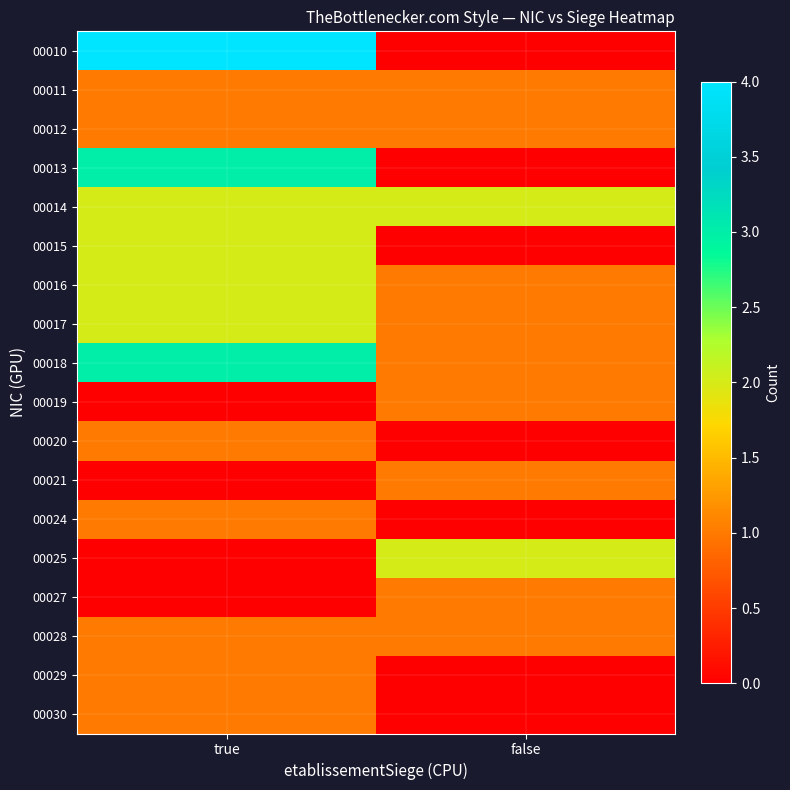

List the series in order of their peak value, lowest first.

00011, 00012, 00019, 00020, 00021, 00024, 00027, 00028, 00029, 00030, 00014, 00015, 00016, 00017, 00025, 00013, 00018, 00010